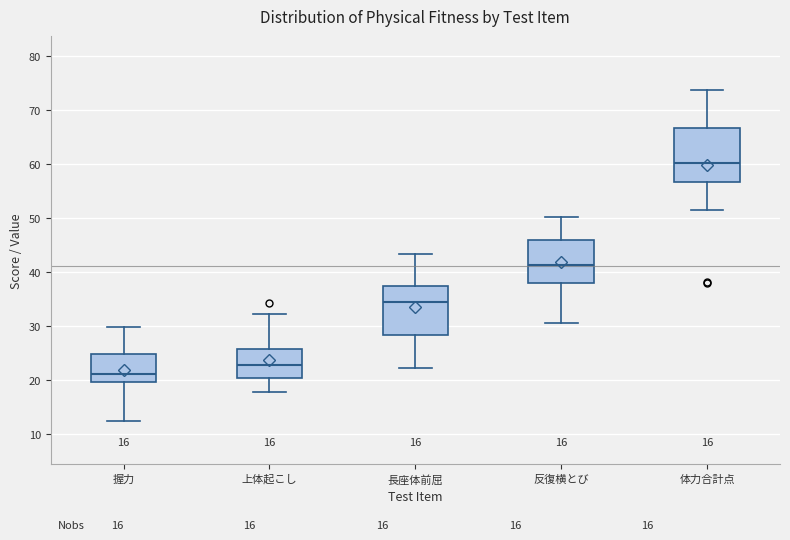

Which box's median line is the lowest?

握力